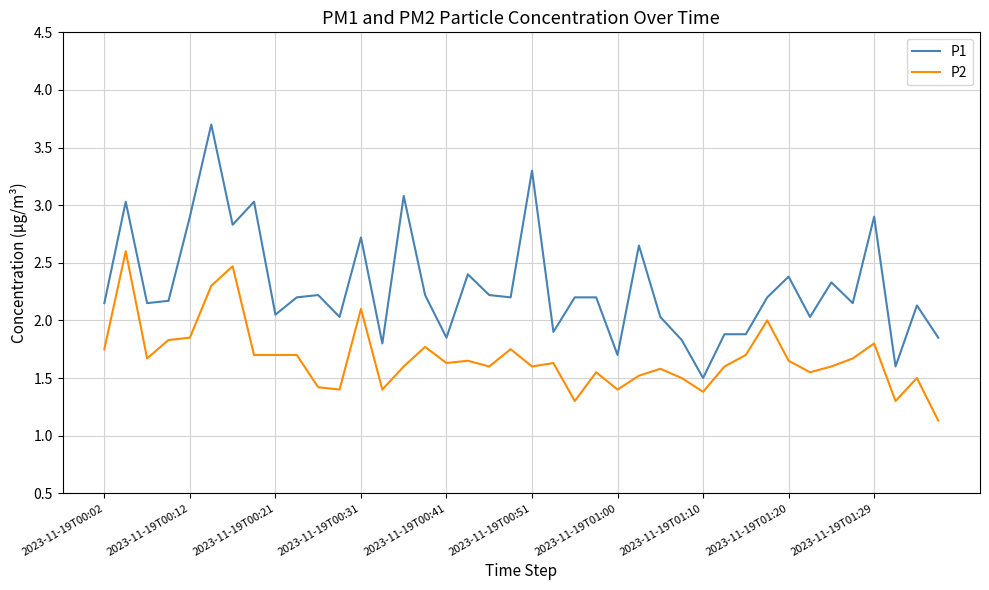

What is the difference between the maximum and minimum values in the P1 series?

2.2